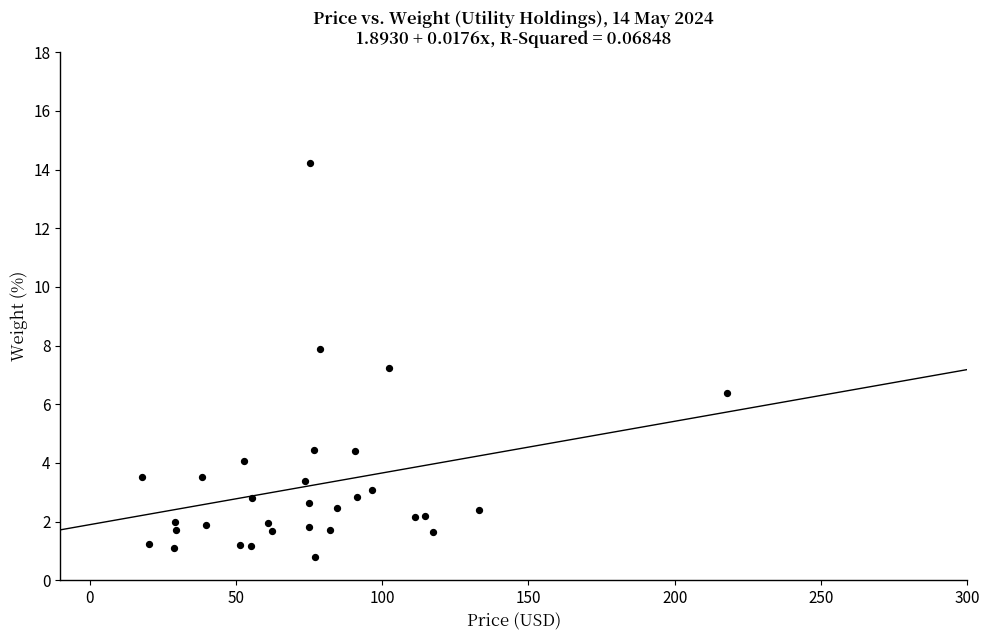

What is the range of Y values (max minus min)?

13.4